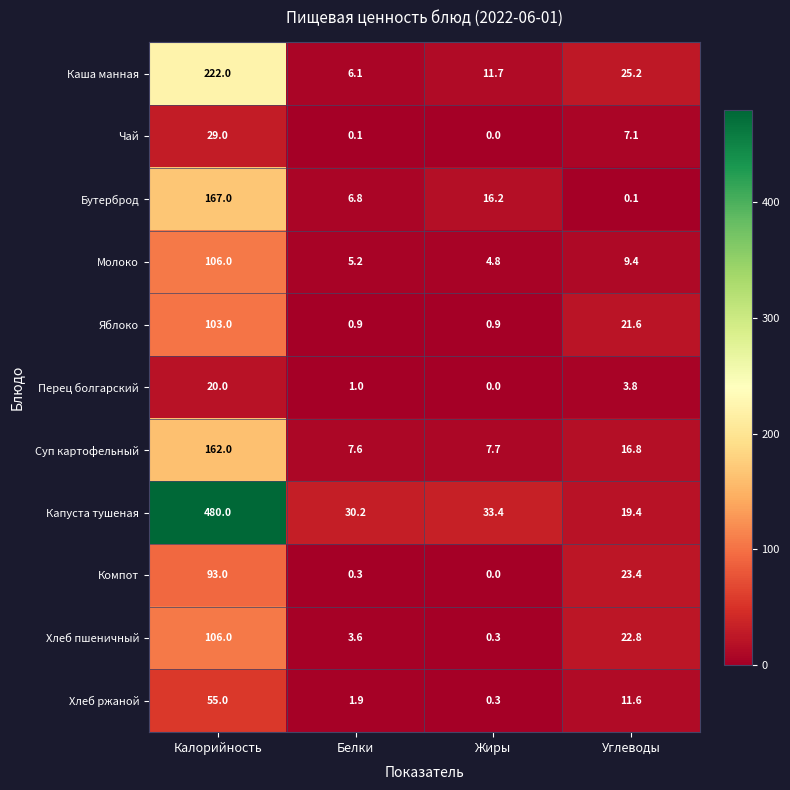

Which series changed the most between Белки and Углеводы?

Компот